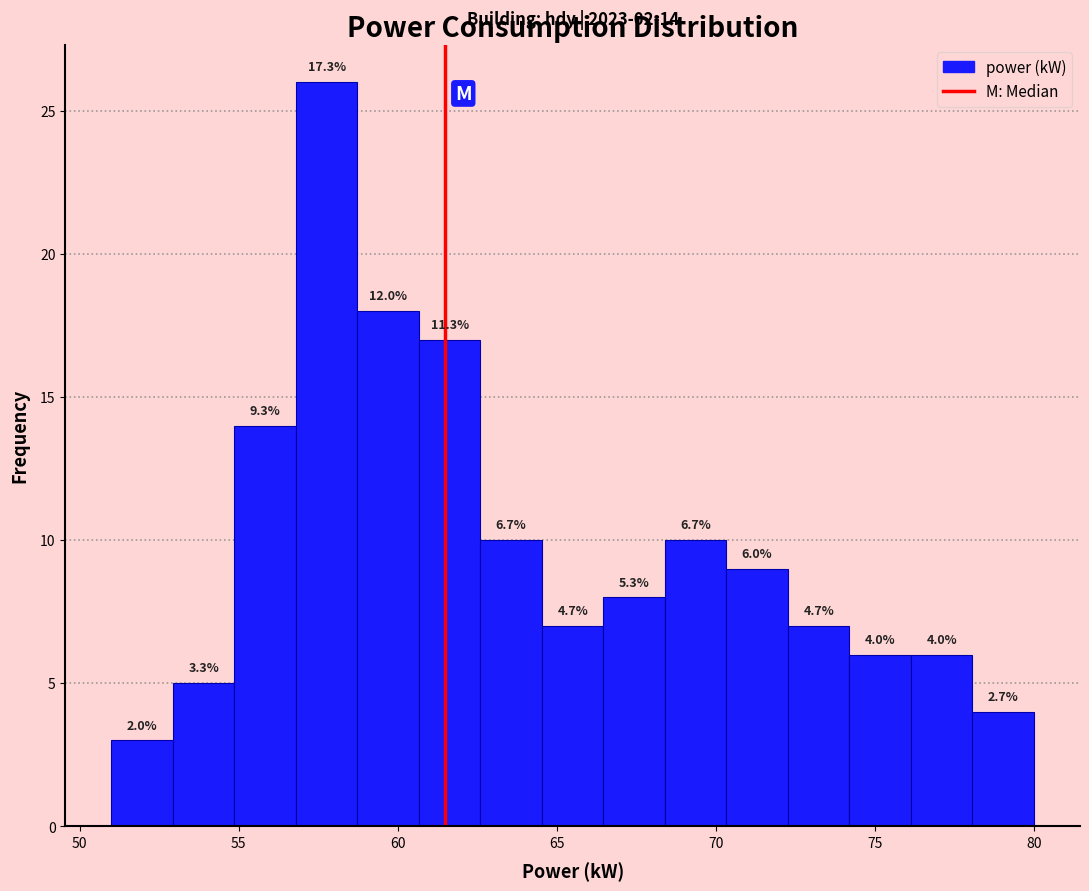

Read against the x-axis, roughly where is the centre of the tallest bar?

58.0